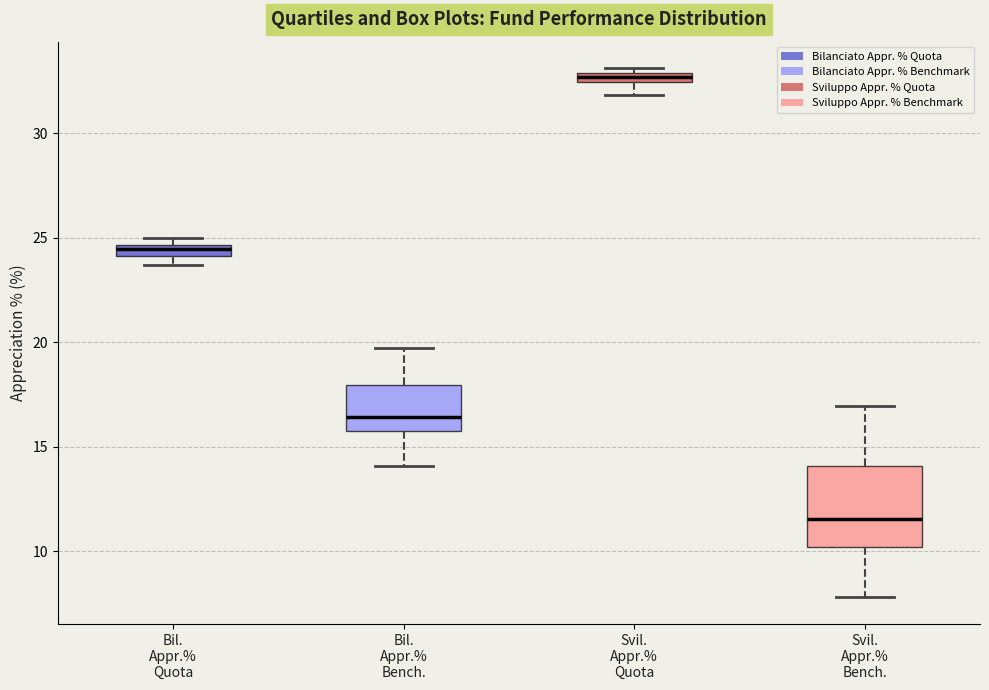

Which box is the tallest, from its lower edge to its upper edge?

Svil. Appr.% Bench.